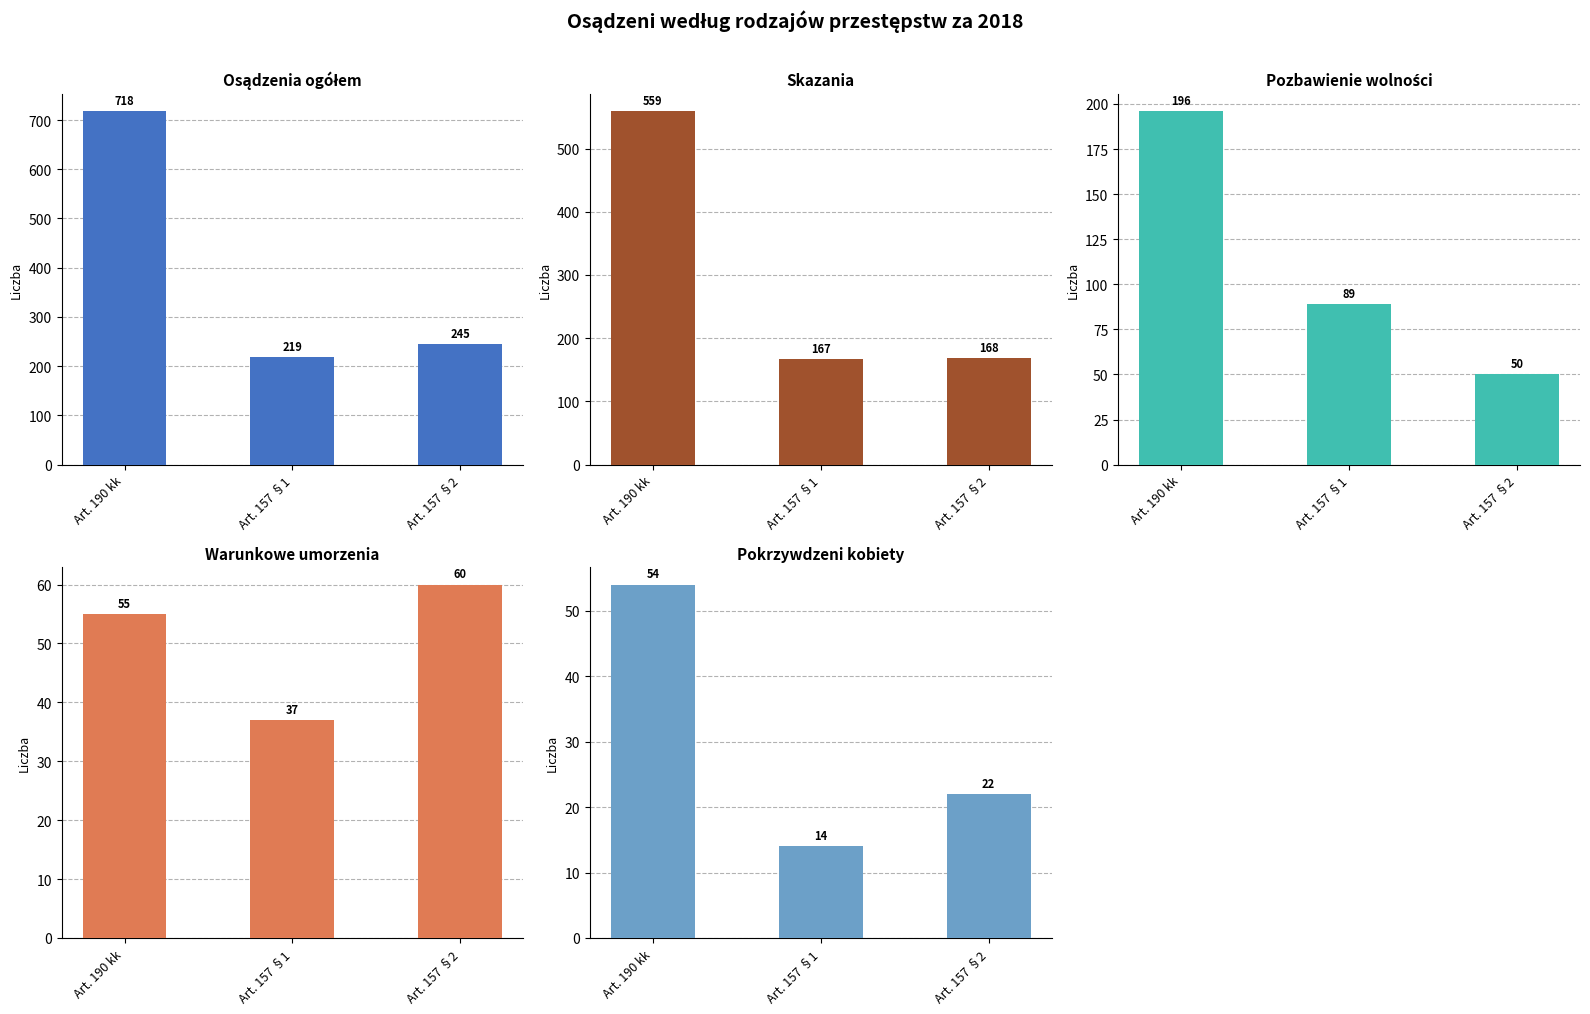

What is the label of the 1st bar from the right?

Art. 157 §2